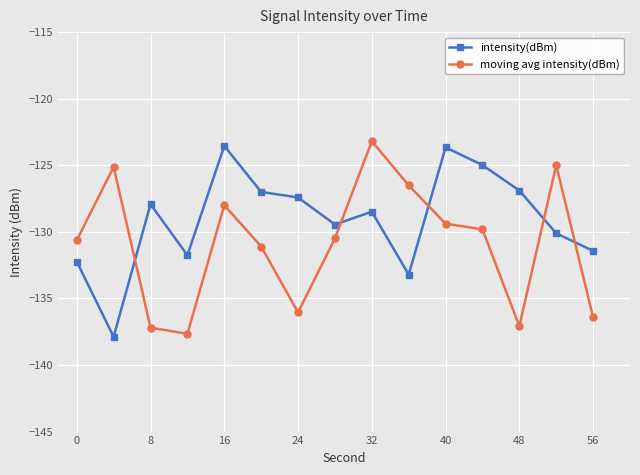

What is the value of the moving avg intensity(dBm) point at the 1st from the left?

-130.6